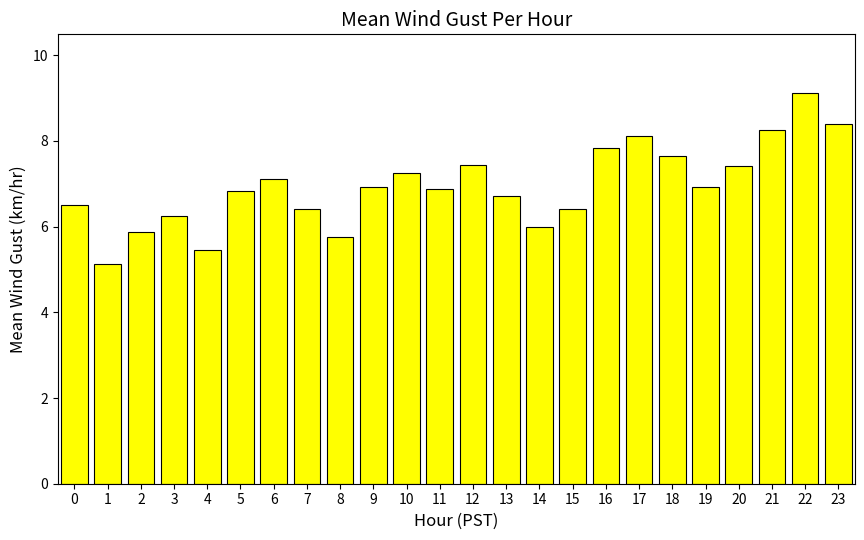

What is the average value?

6.9